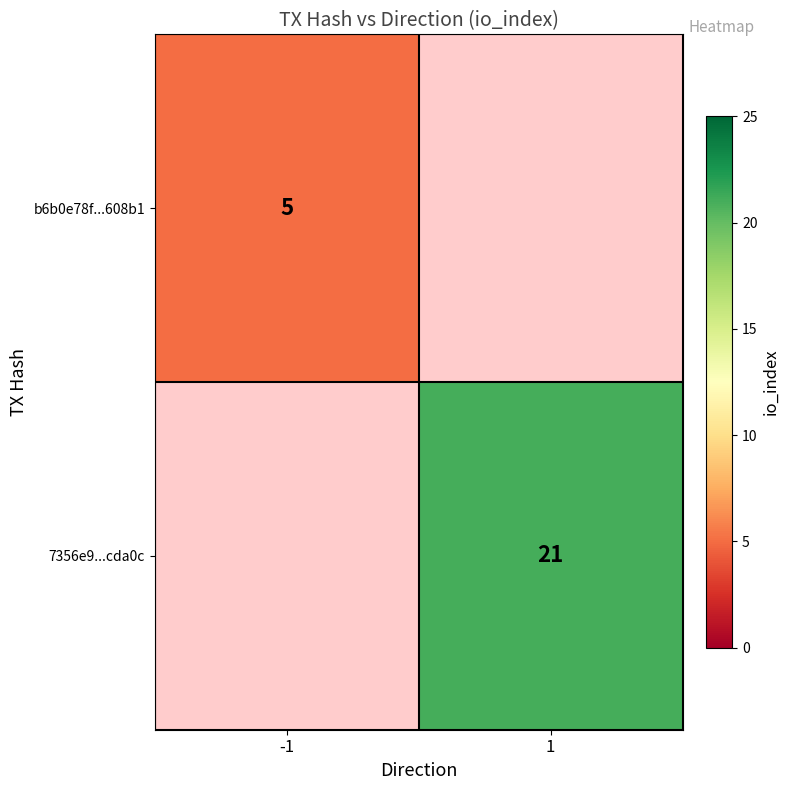

Is it true that b6b0e78f...608b1 equals 1 at -1?

False